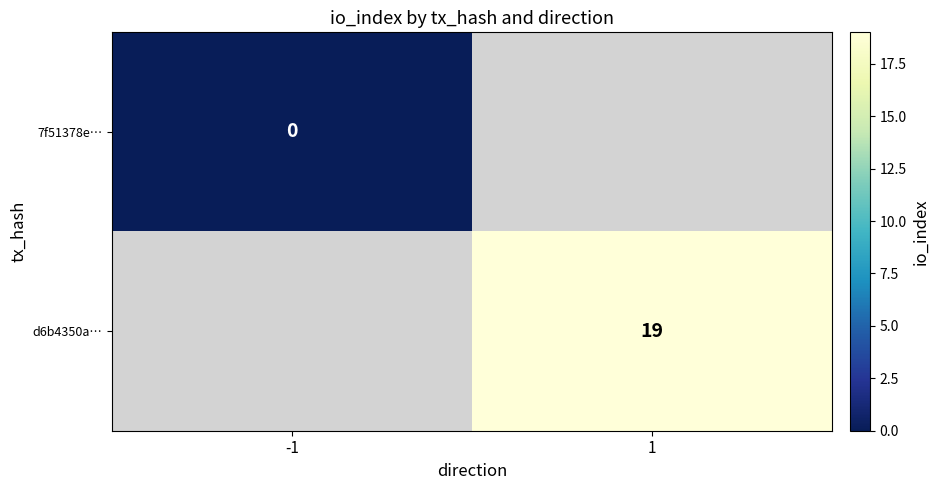

Is the value of d6b4350a… at 1 greater than the value of 7f51378e… at -1?

Yes